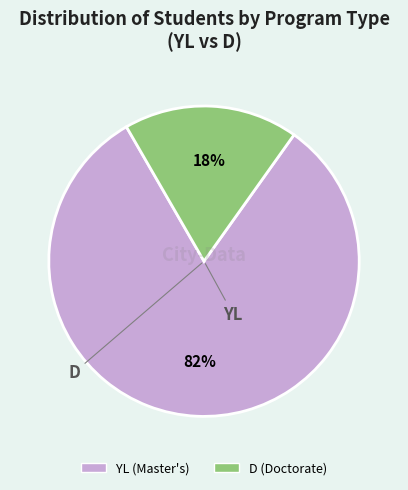

Rank the categories by value from lowest to highest.

D, YL